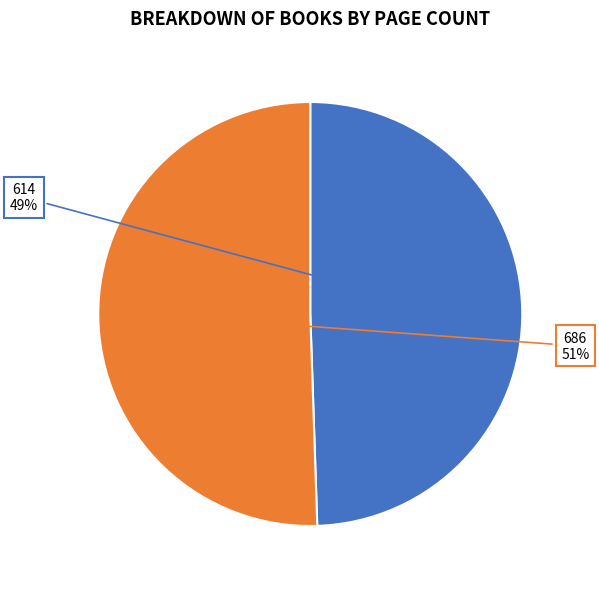

How many slices are in this pie chart?

2